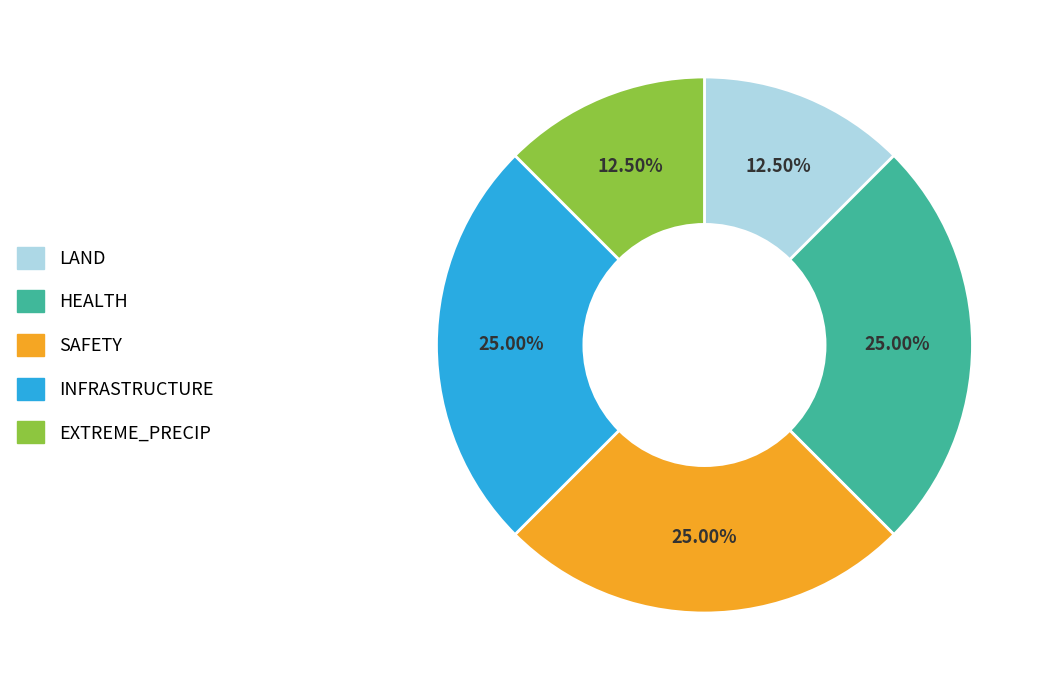

Is there any slice that represents more than half of the pie?

No